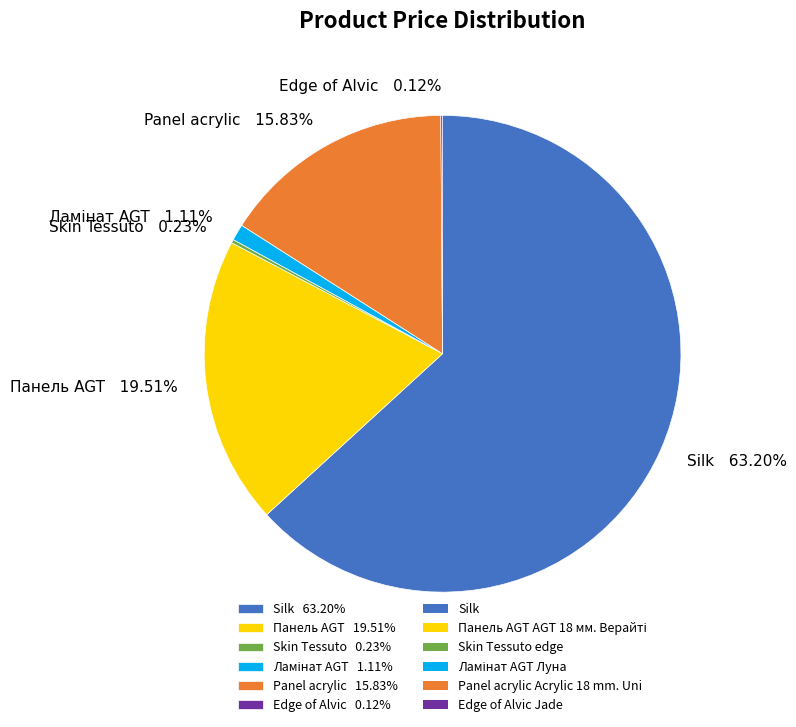

Is the sum of Silk 63.20% and Панель AGT 19.51% greater than half?

Yes